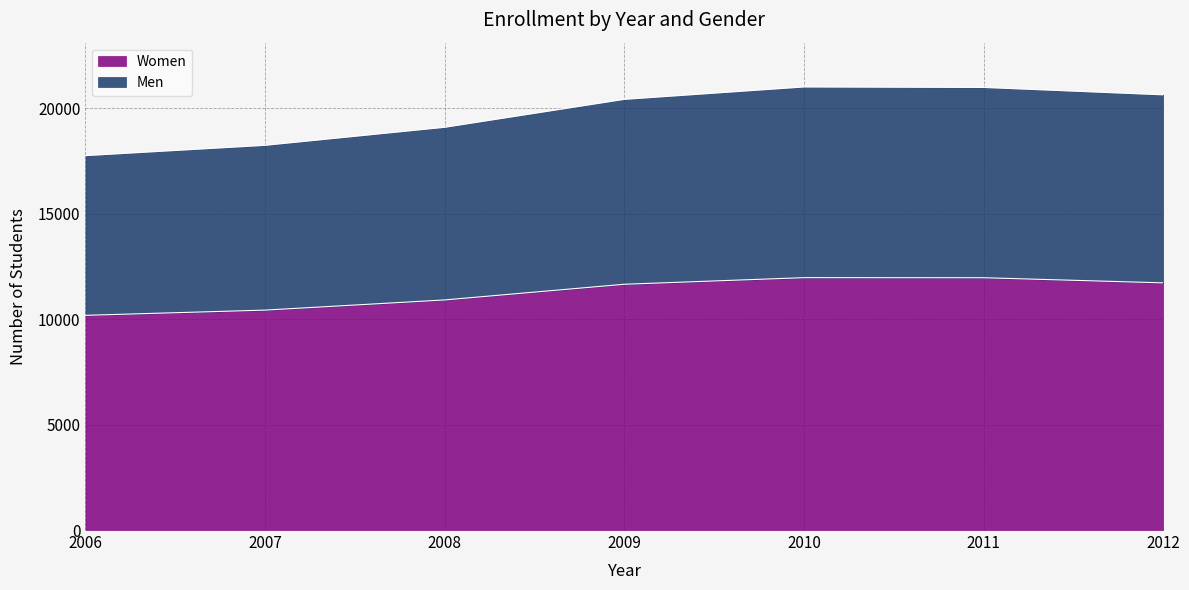

What are all the series names shown in the legend?

Women, Men